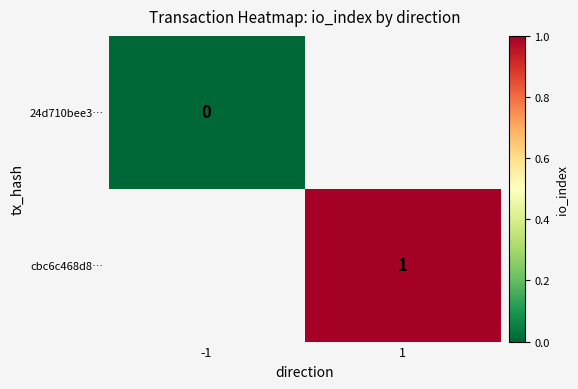

Is the value of 24d710bee3… at -1 greater than the value of cbc6c468d8… at 1?

No